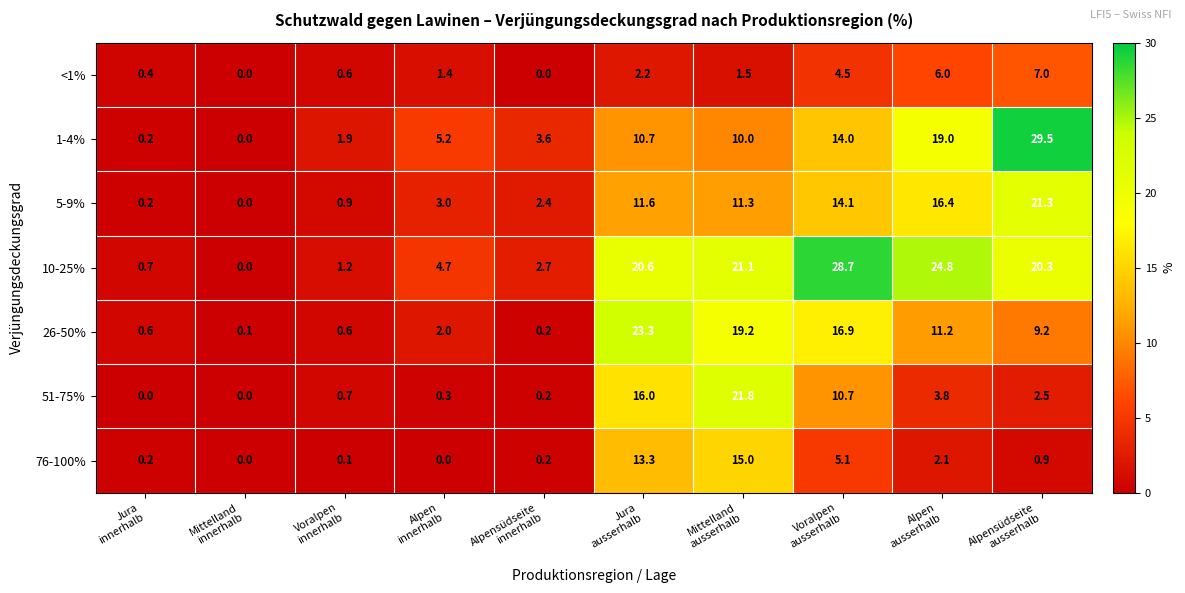

Which series has the largest total across all categories?

10-25%